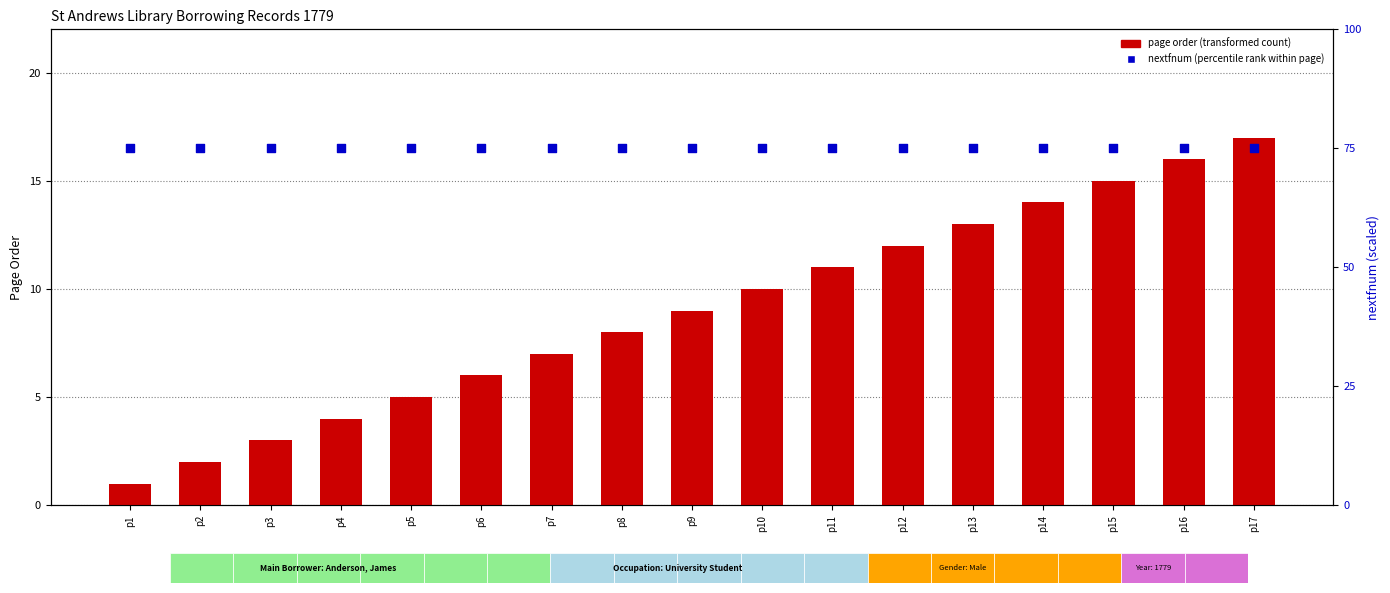

Which series has the widest spread of Y values?

page order